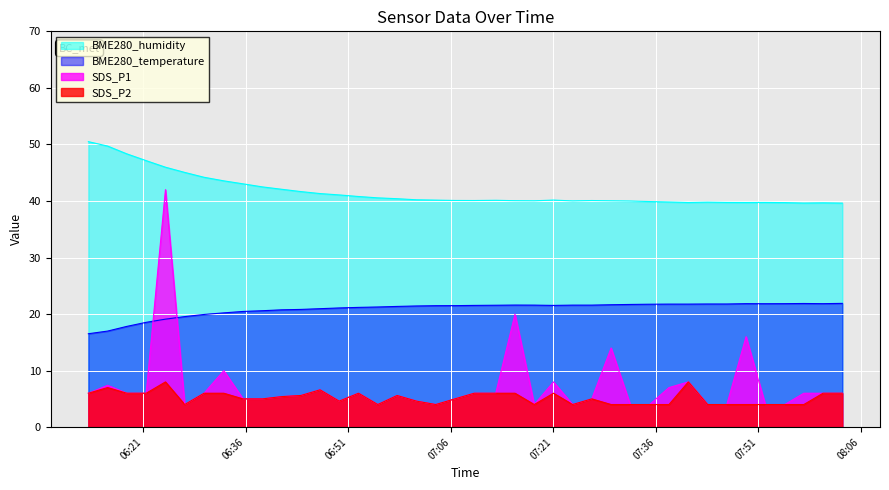

How many times do BME280_temperature and SDS_P1 cross each other?

2